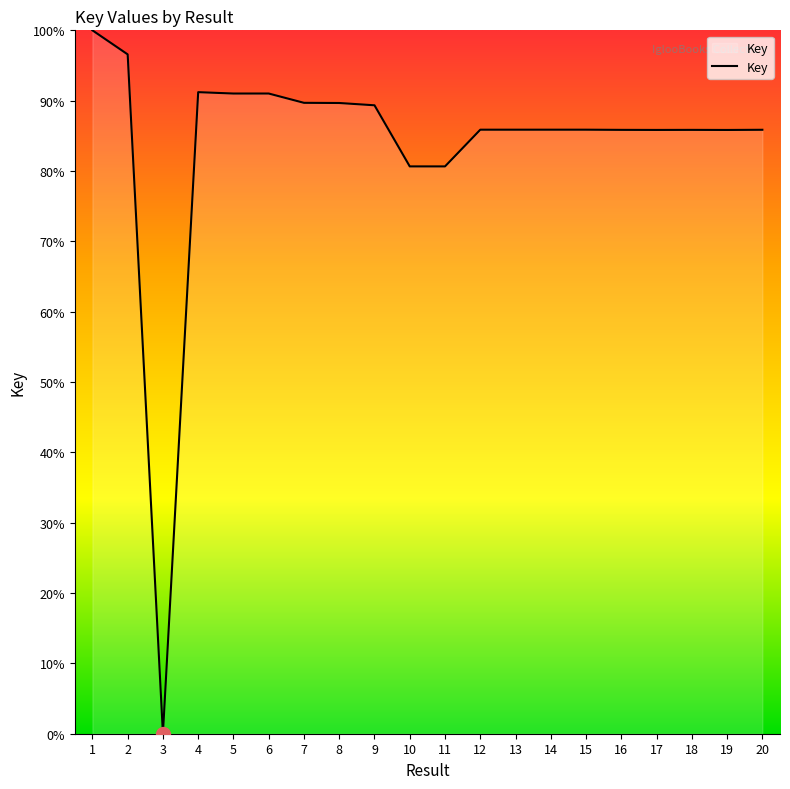

Where is the first local minimum?

3